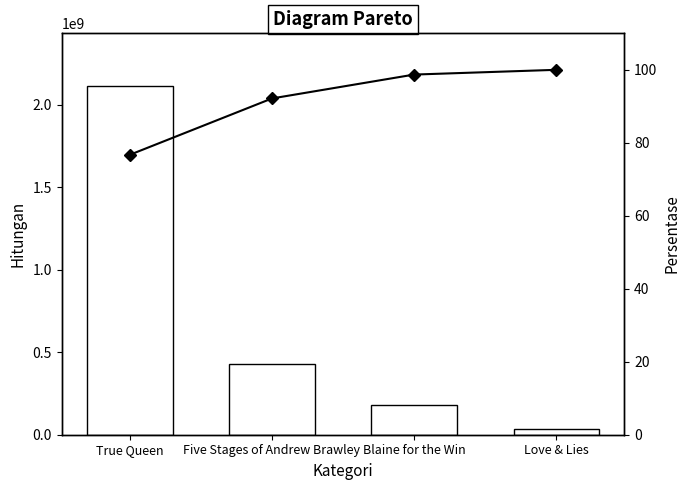

What is the spread (max minus min) of values at Blaine for the Win?

180342151.3